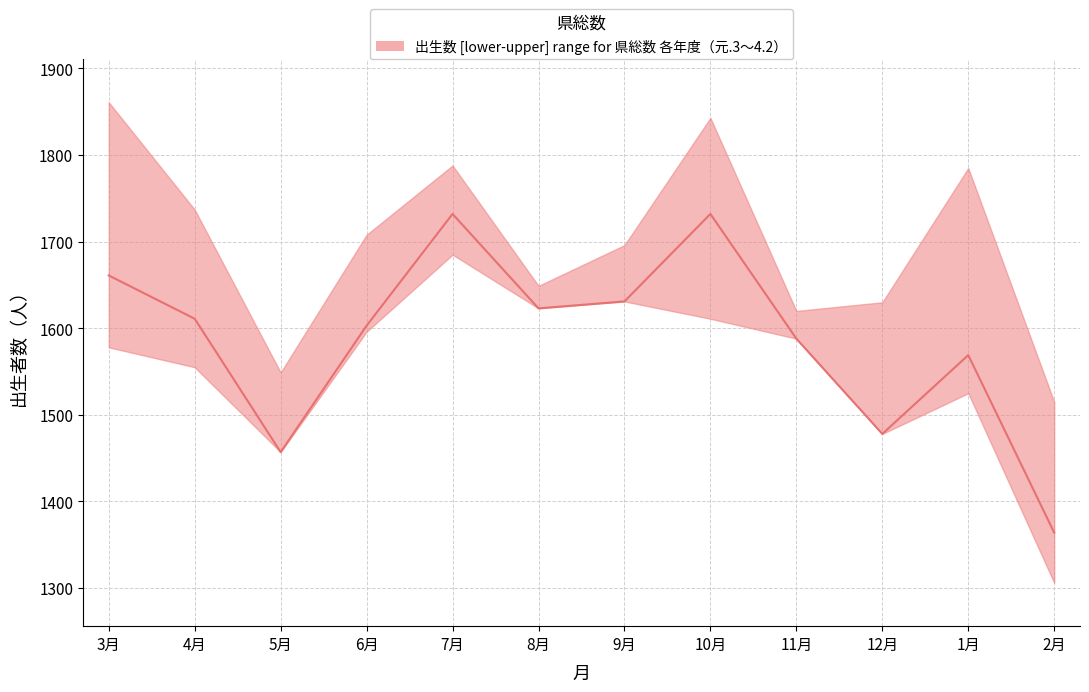

Is this an area chart (filled region under the line)?

No